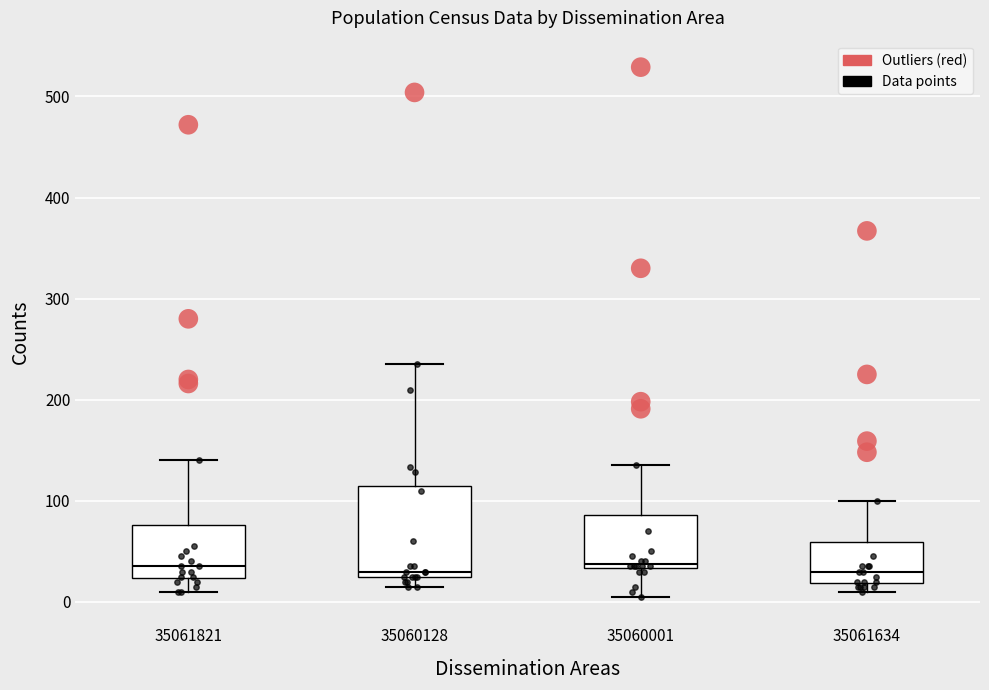

Where does the median line of the box at x = 35060001 sit on the y-axis? The values are not printed on the chart, so give them approximately, as read against the axis.

40